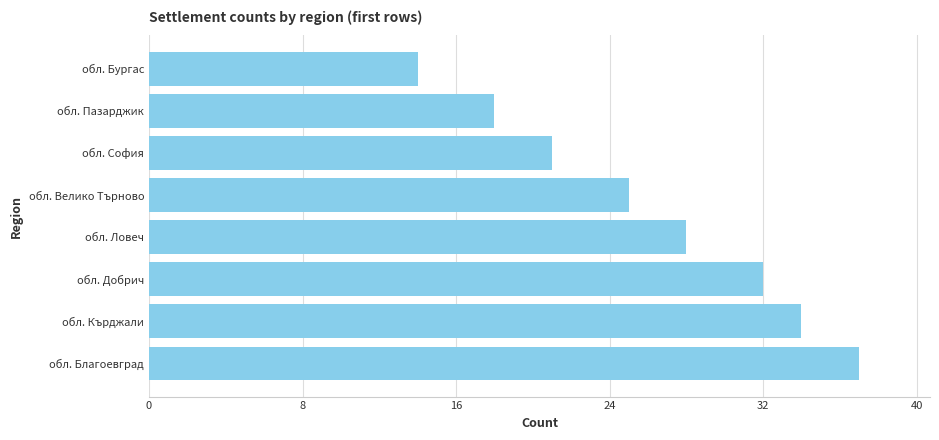

What is the average value?

26